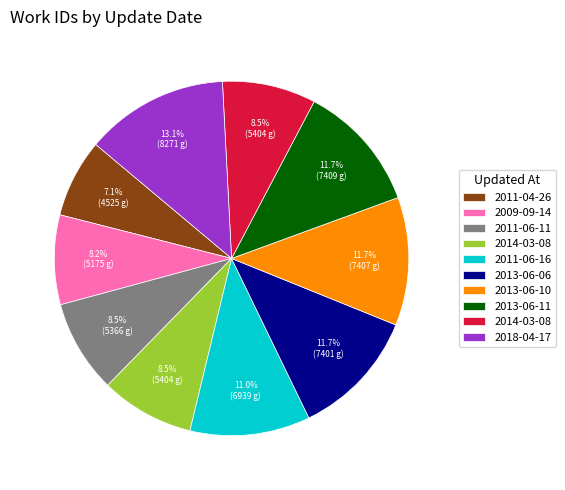

Is there a majority slice in this chart?

No